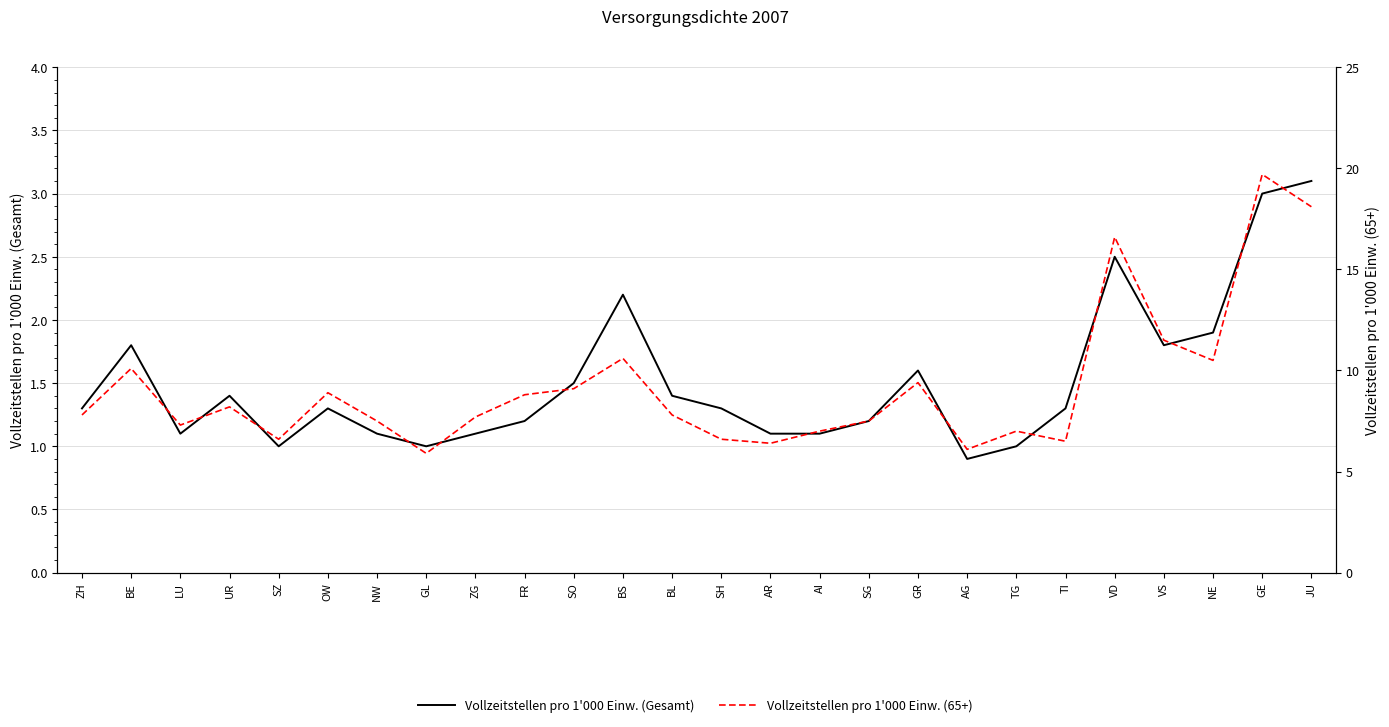

How many lines are shown in the chart?

2